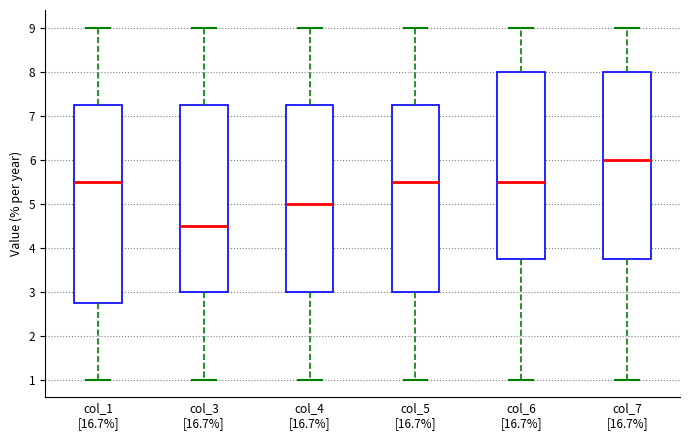

Reading left to right, read every box against the y-axis: the position of its median line, the range the box covers, and the ends of its whiskers. The values are not printed on the chart, so give them approximately, as read against the axis.

col_1 [16.7%]: median 5.5, box 2.8 to 7.3, whiskers 1.0 to 9.0
col_3 [16.7%]: median 4.5, box 3.0 to 7.3, whiskers 1.0 to 9.0
col_4 [16.7%]: median 5.0, box 3.0 to 7.3, whiskers 1.0 to 9.0
col_5 [16.7%]: median 5.5, box 3.0 to 7.3, whiskers 1.0 to 9.0
col_6 [16.7%]: median 5.5, box 3.8 to 8.0, whiskers 1.0 to 9.0
col_7 [16.7%]: median 6.0, box 3.8 to 8.0, whiskers 1.0 to 9.0